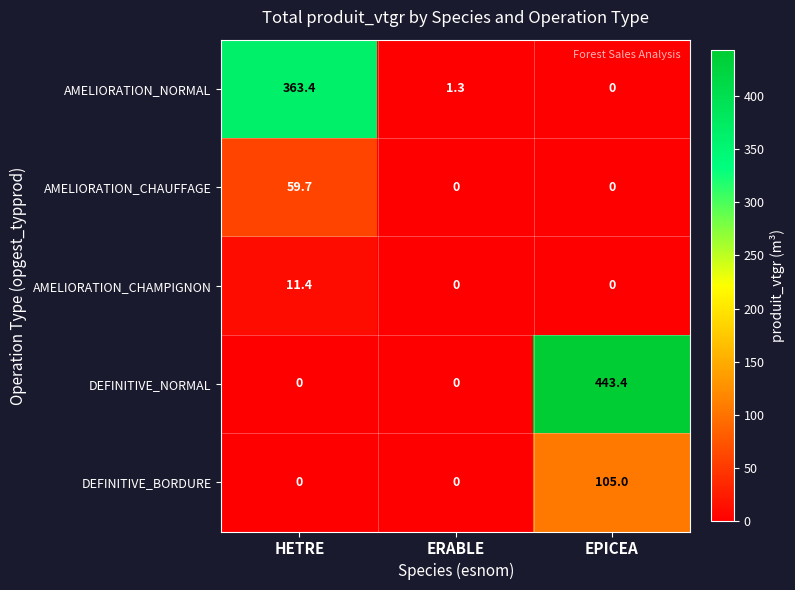

Count the number of data series in this chart.

5